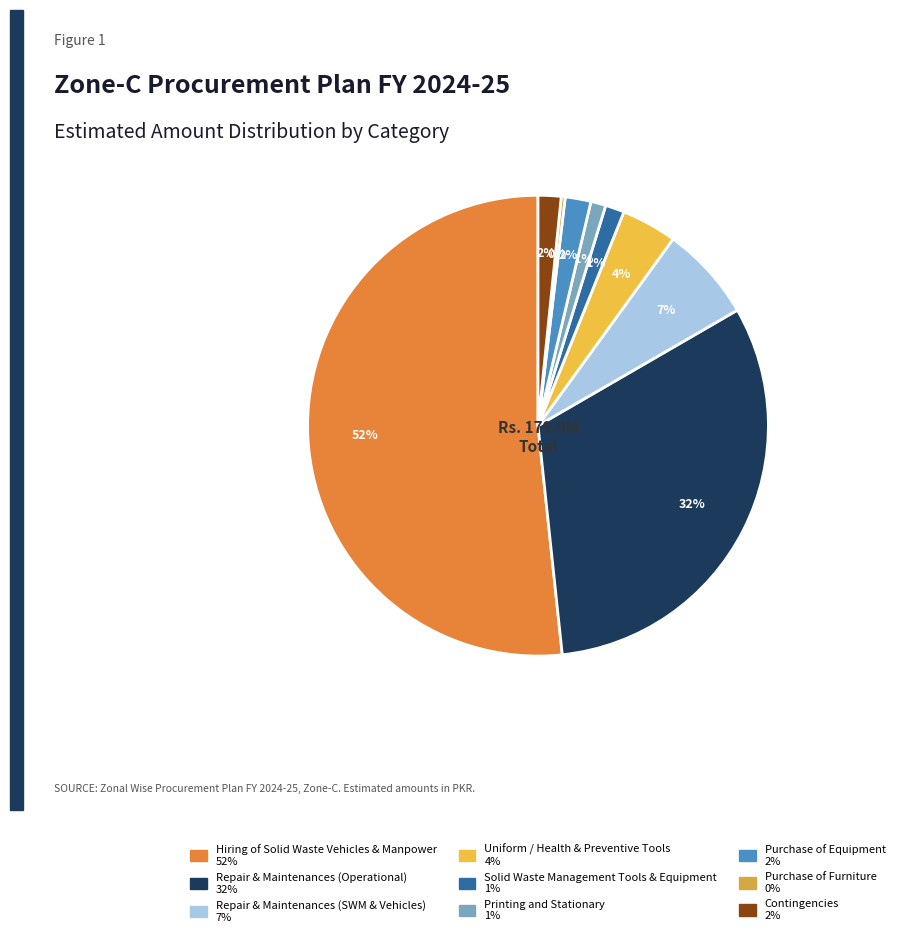

How many segments does this pie chart have?

9